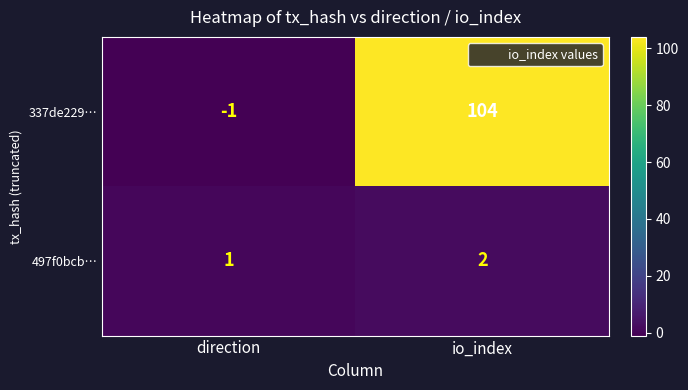

Reading right to left, transcribe all the data shown in this chart.

337de229…: 104	-1
497f0bcb…: 2	1